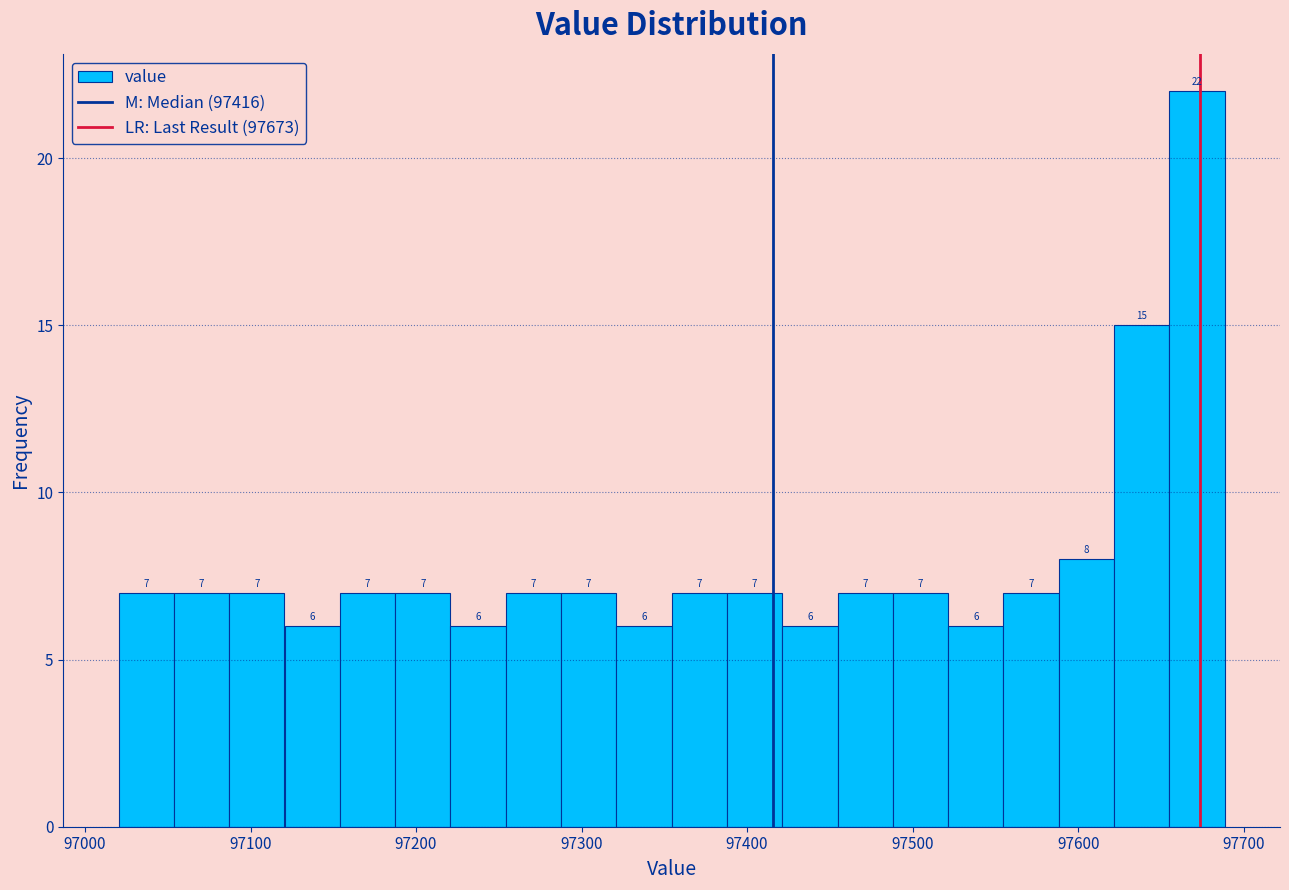

Around what value on the x-axis is the tallest bar? Give the approximate position of its centre, as read against the axis.

97670